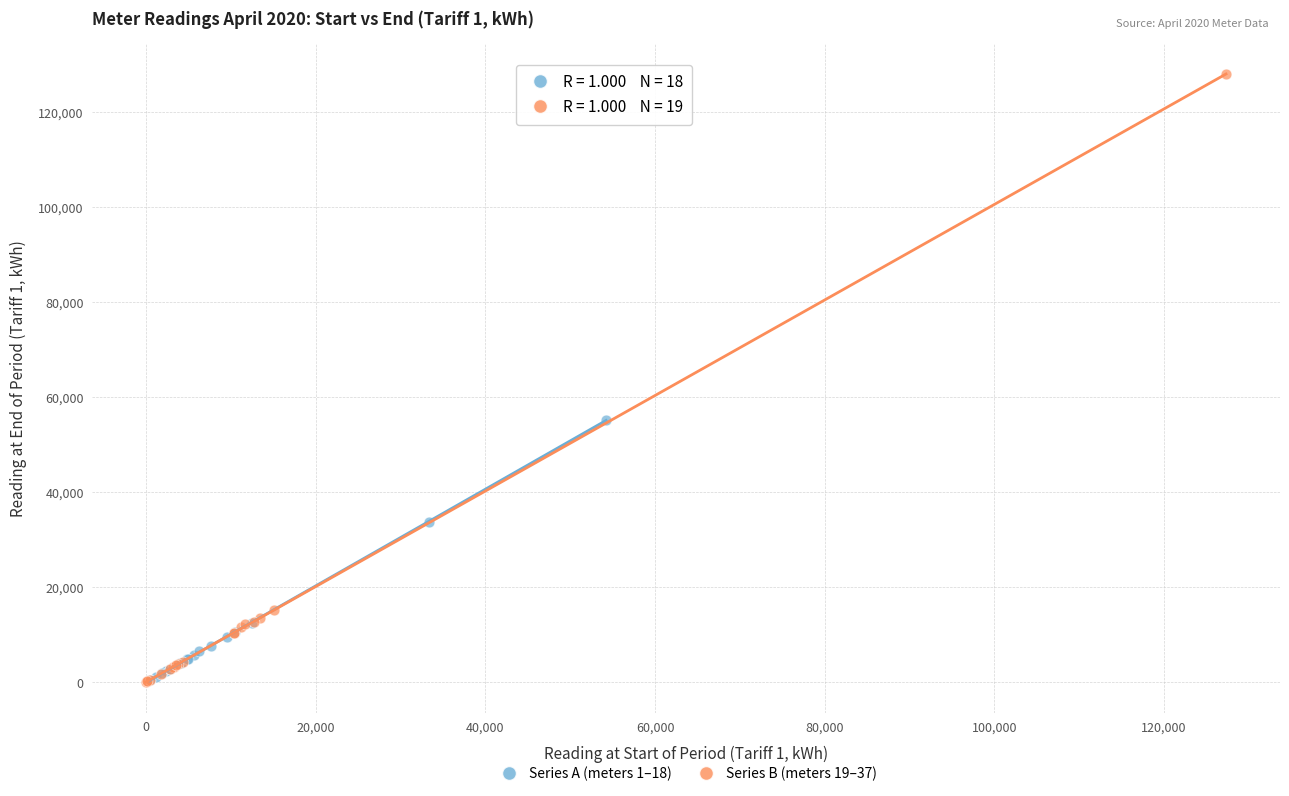

Which series has the widest spread of Y values?

Series B (meters 19–37)